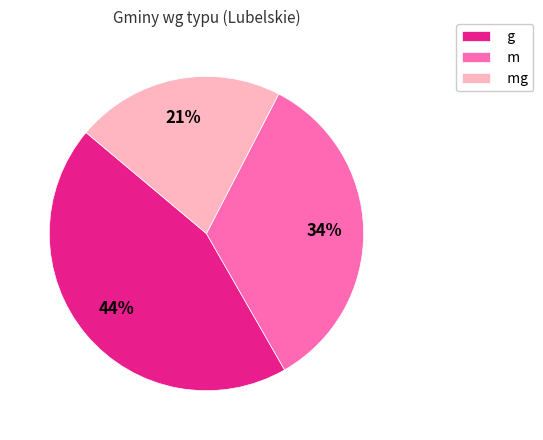

Which has a higher value, g or mg?

g